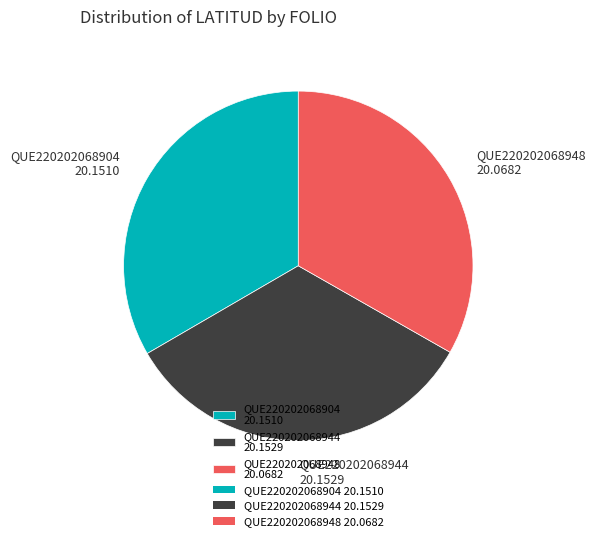

Does QUE220202068904 represent more than half of the total?

No